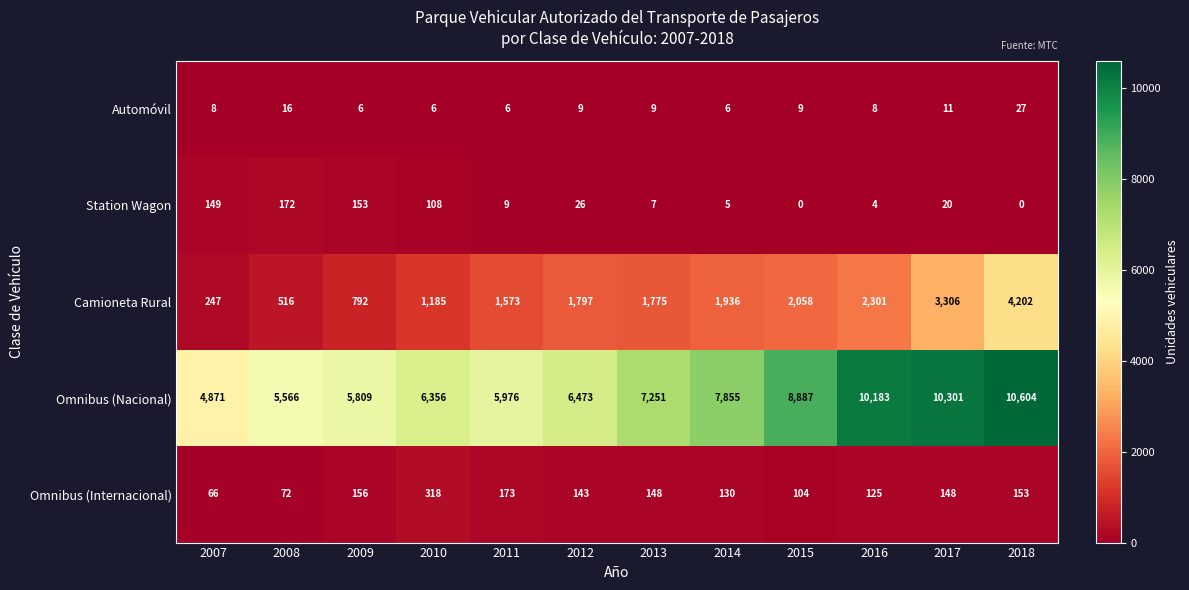

What is the greatest value displayed?

10604